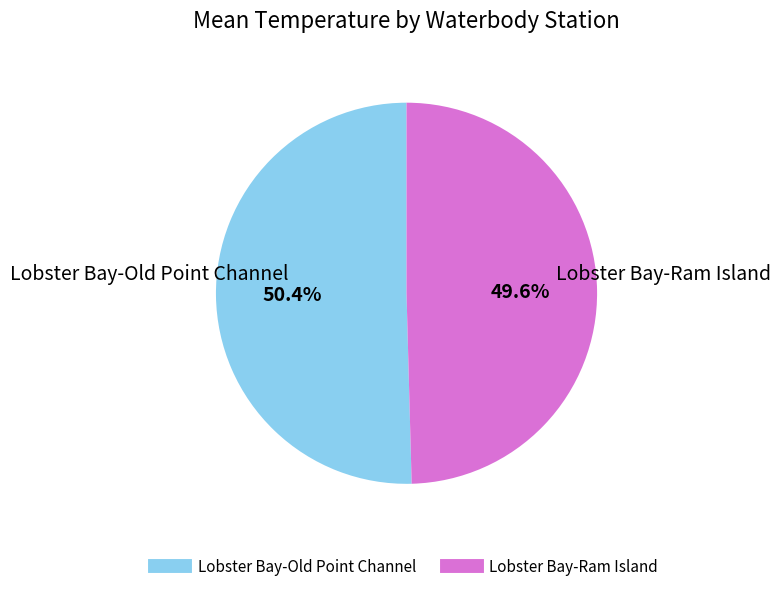

To the nearest percent, what is the difference between the Lobster Bay-Ram Island and Lobster Bay-Old Point Channel slice percentages?

1%